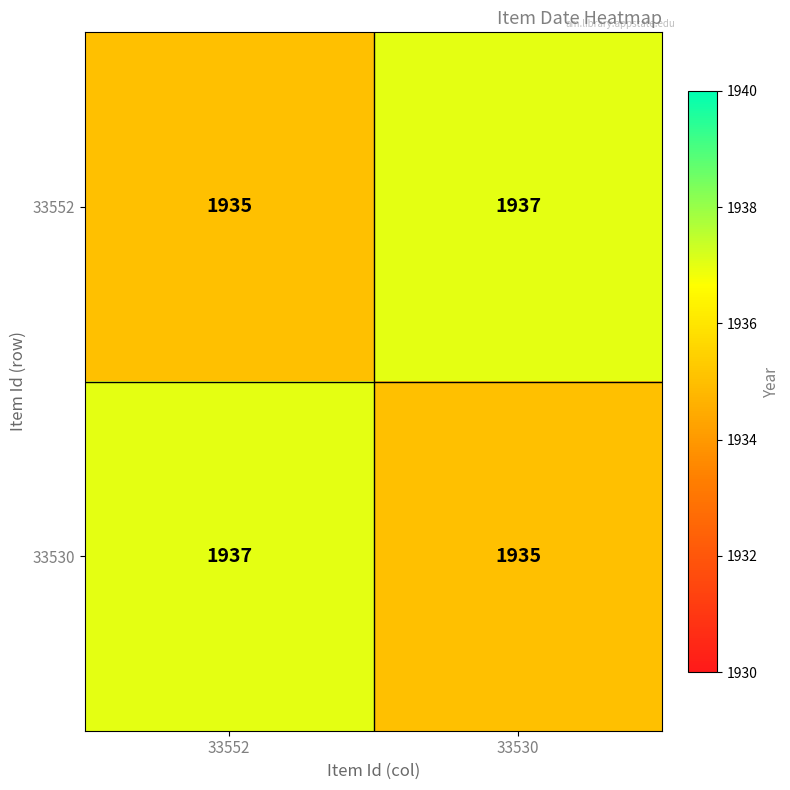

Is it true that 33552 equals 1937 at 33530?

True